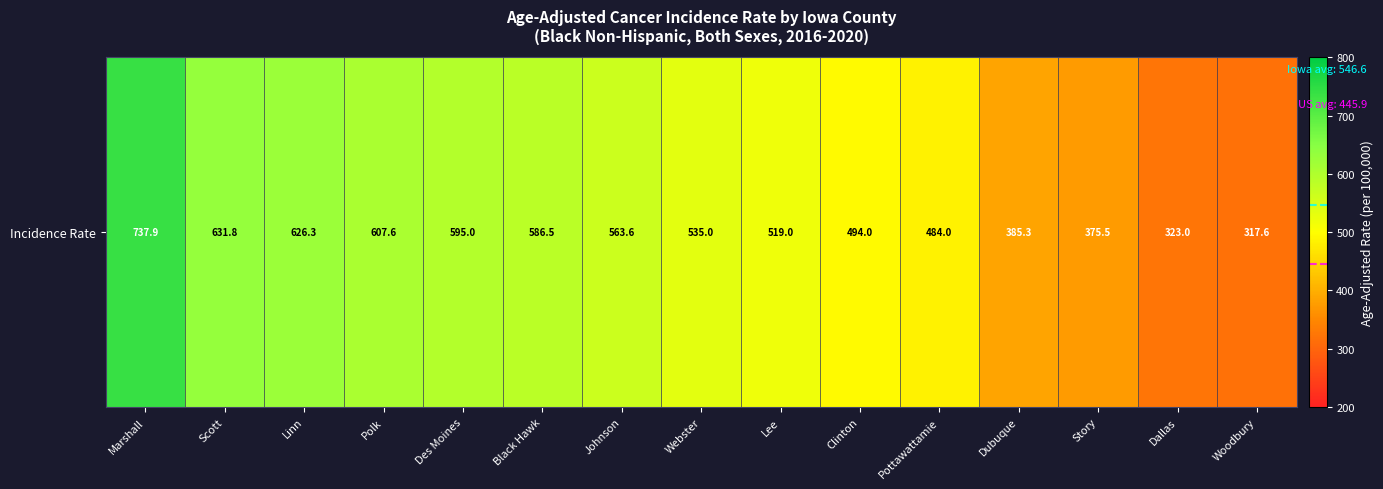

Which label corresponds to the largest value in the chart?

Marshall